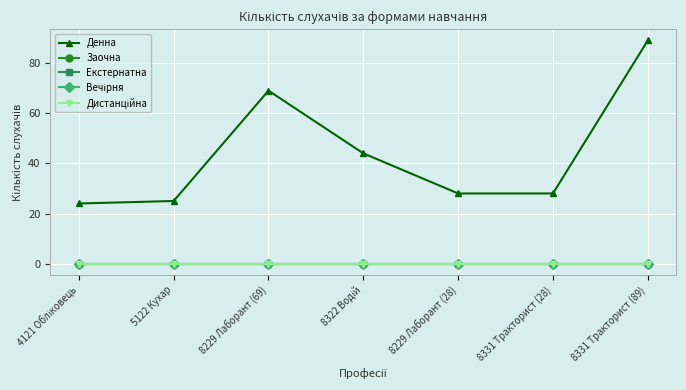

What is the difference between the Денна values at 4121 Обліковець and 8322 Водій?

20